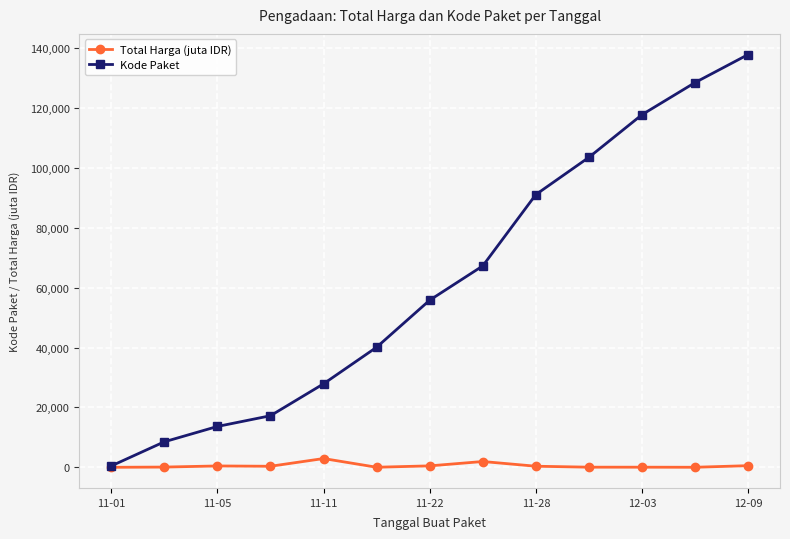

Which series has the largest total across all categories?

Kode Paket